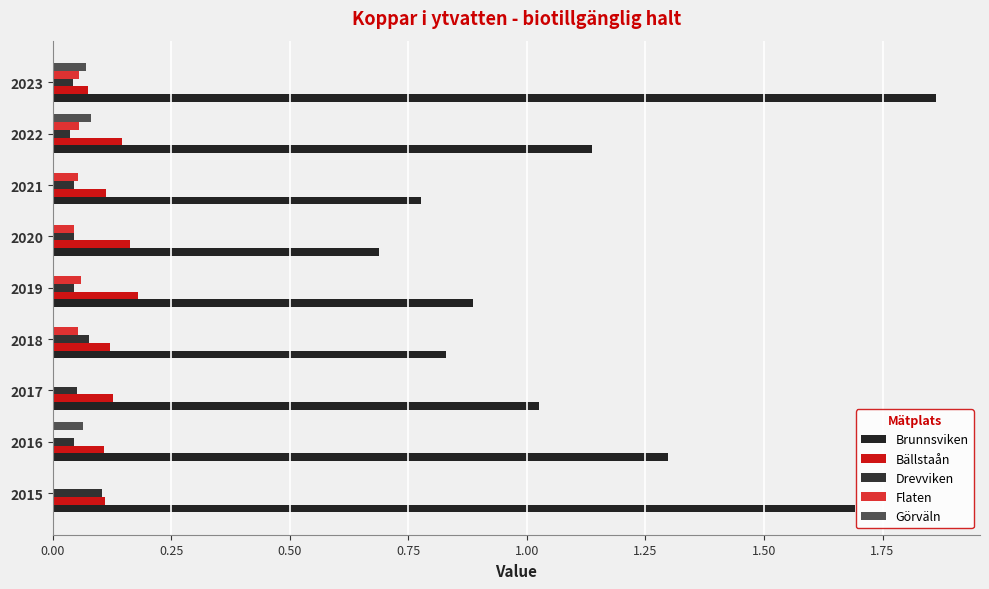

How many data points in Brunnsviken are above 1?

5